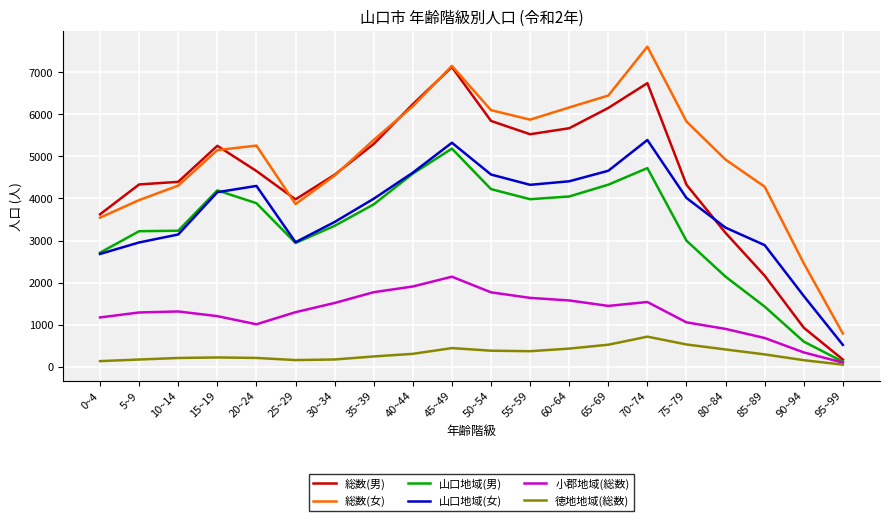

Which series has the widest spread of values?

総数(男)